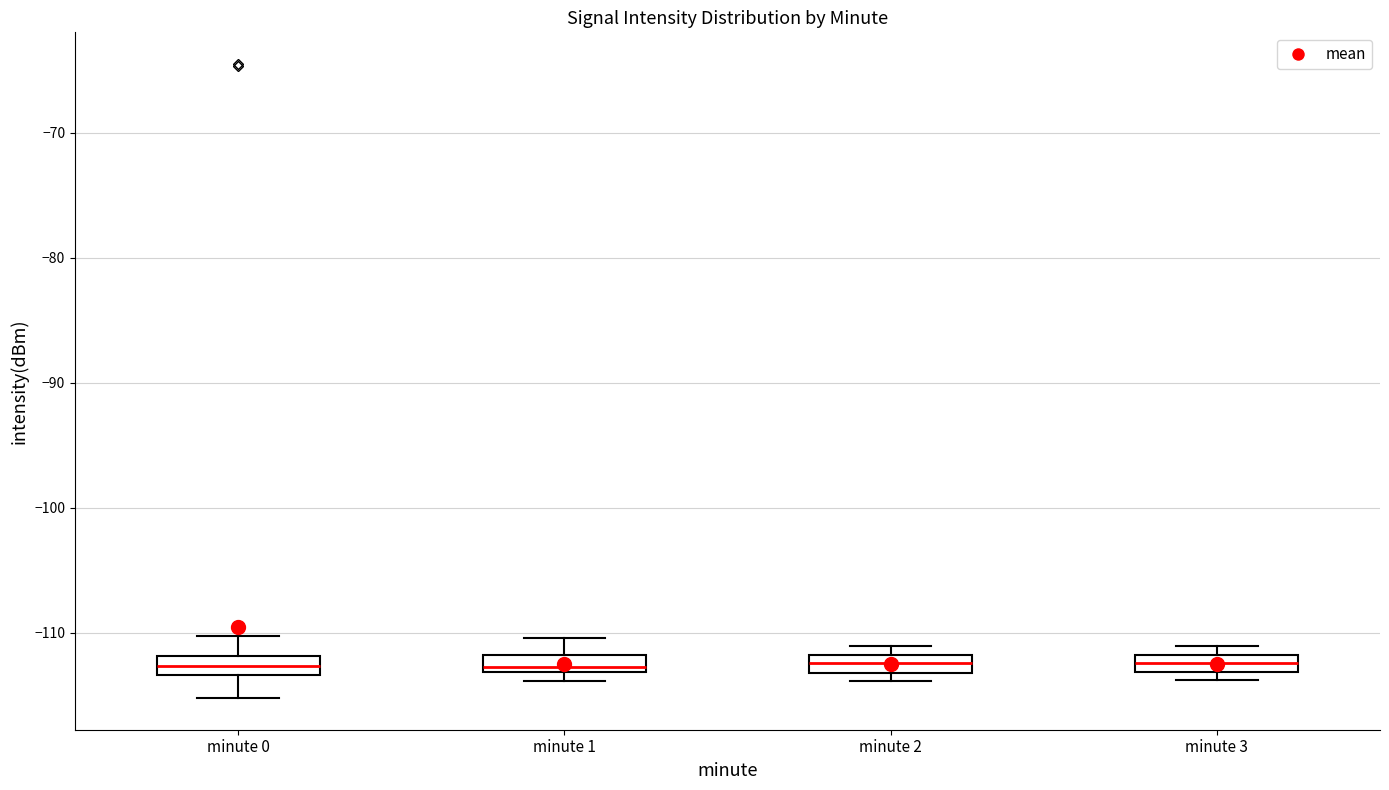

Where is the lower edge of the box for minute 2 on the y-axis? The values are not printed on the chart, so give them approximately, as read against the axis.

-113